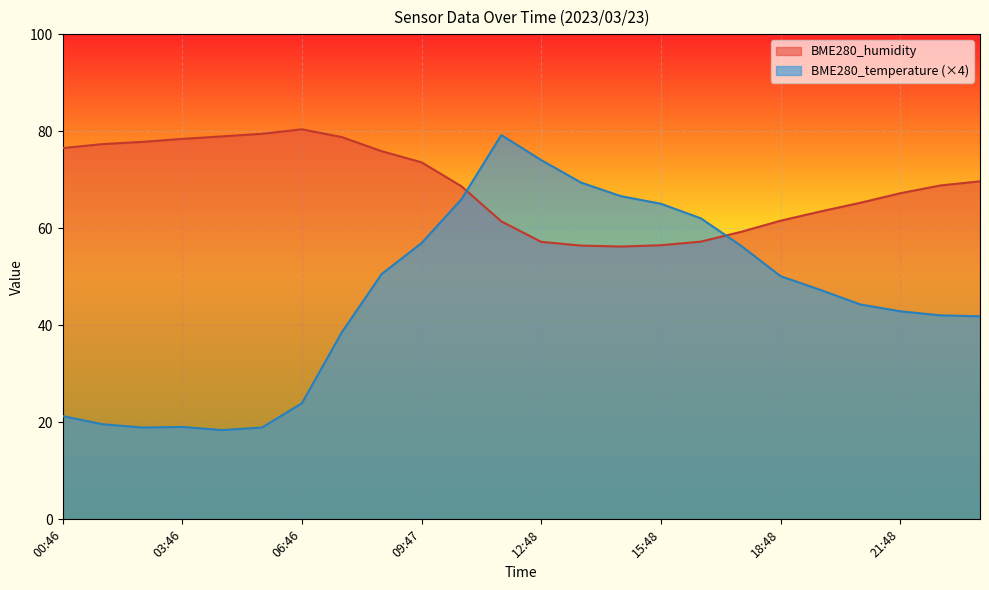

List the series in order of their overall mean, highest first.

BME280_humidity, BME280_temperature (×4)